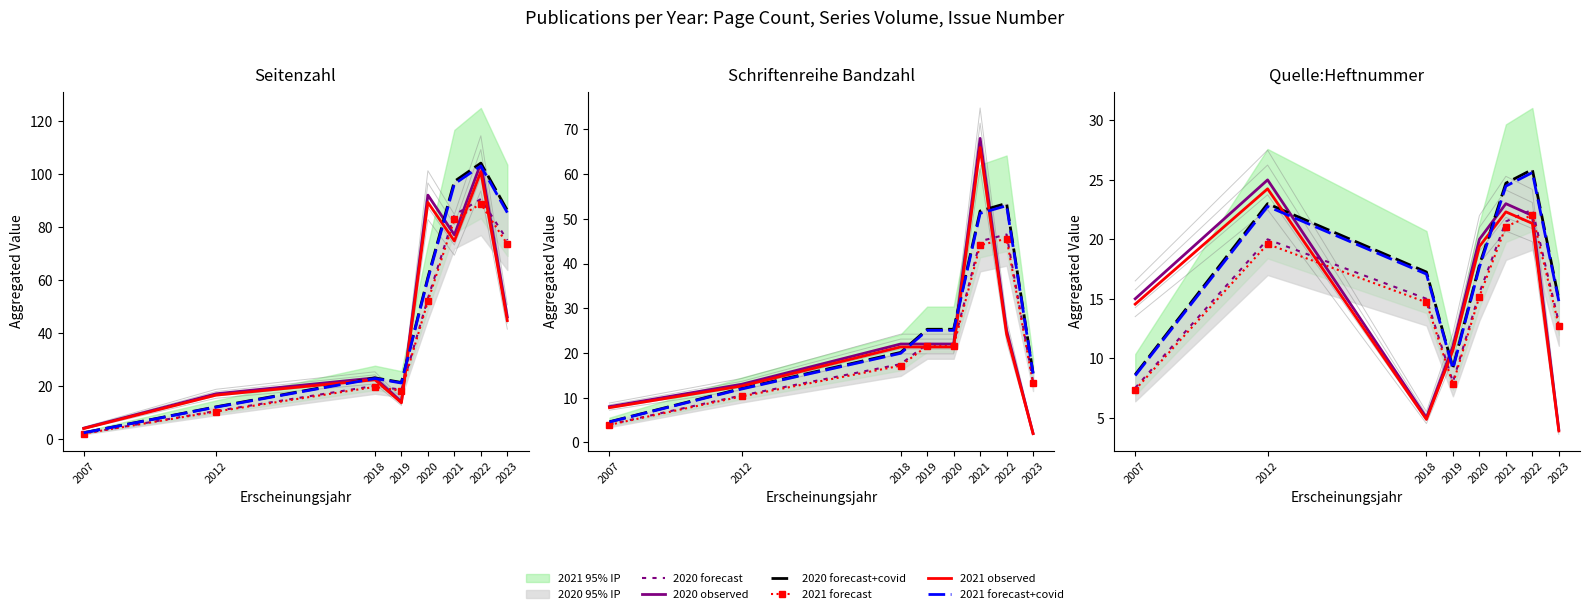

True or false: 2021 forecast has more than 2 interior local peaks.

False